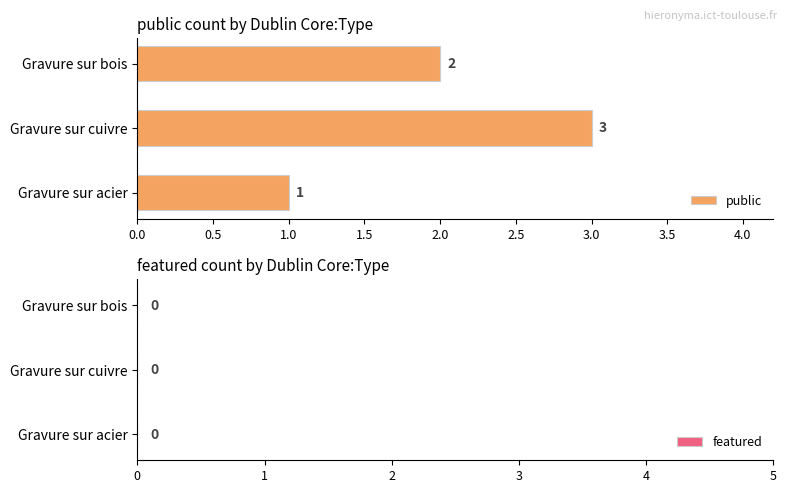

How many values are between 1 and 3?

3